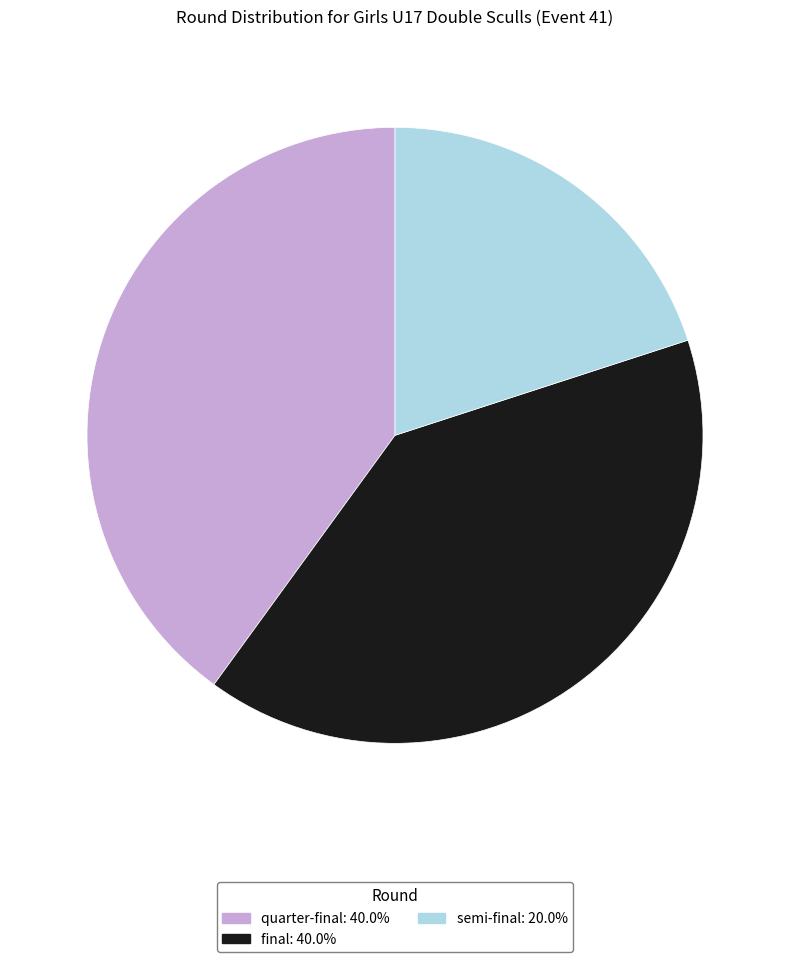

Which has a higher value, final or semi-final?

final